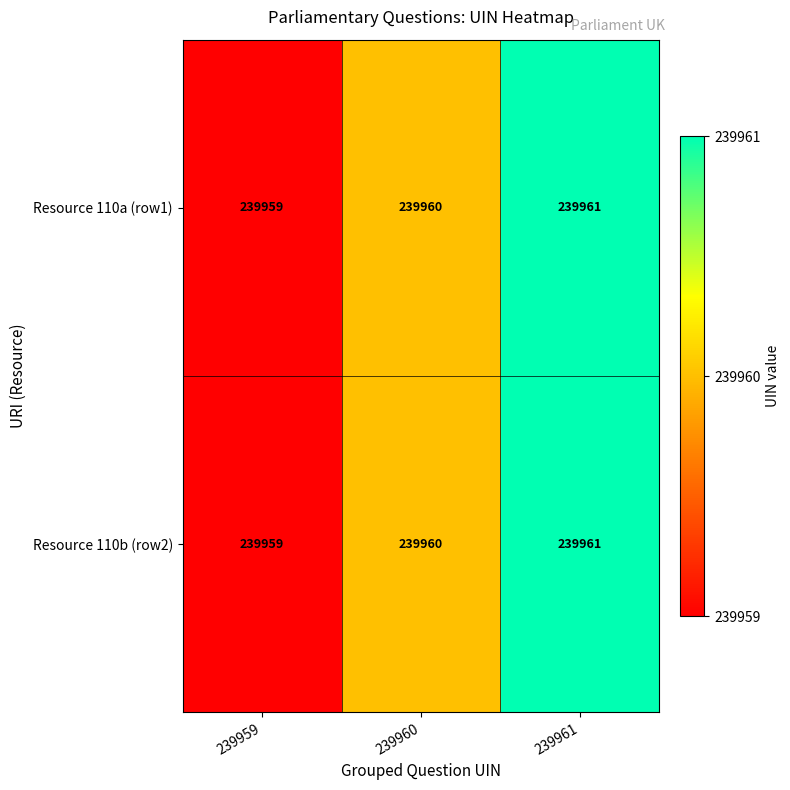

How many series are shown in this chart?

2